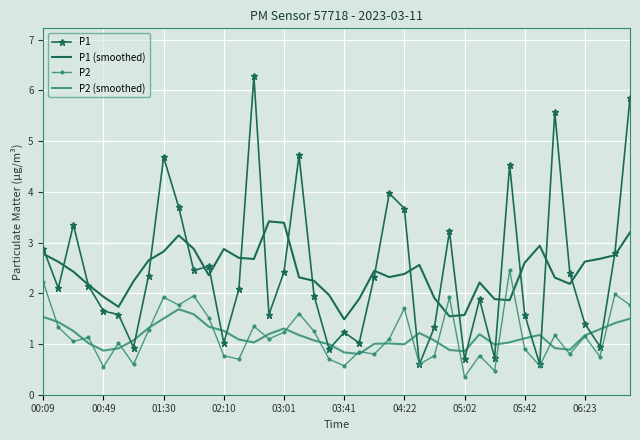

Which series has the largest range (max minus min)?

P1